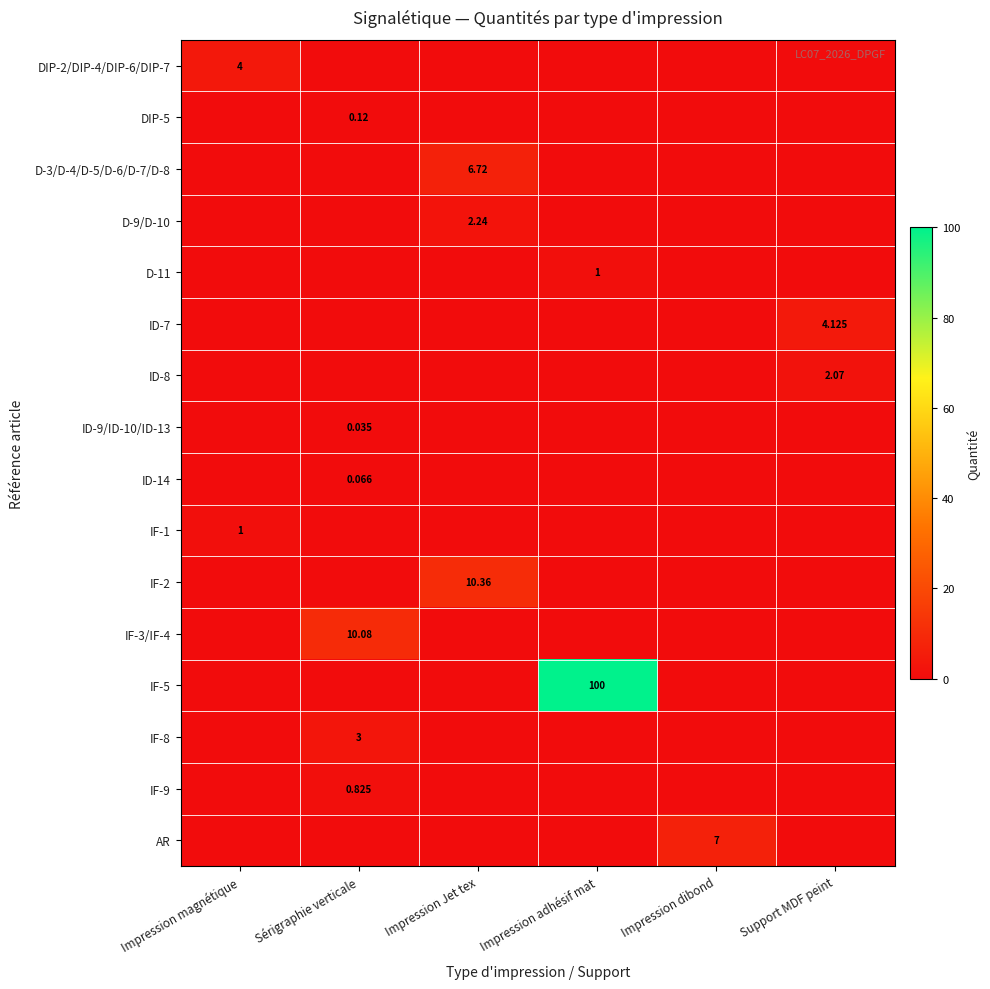

What is the sum of all ID-8 values?

2.1